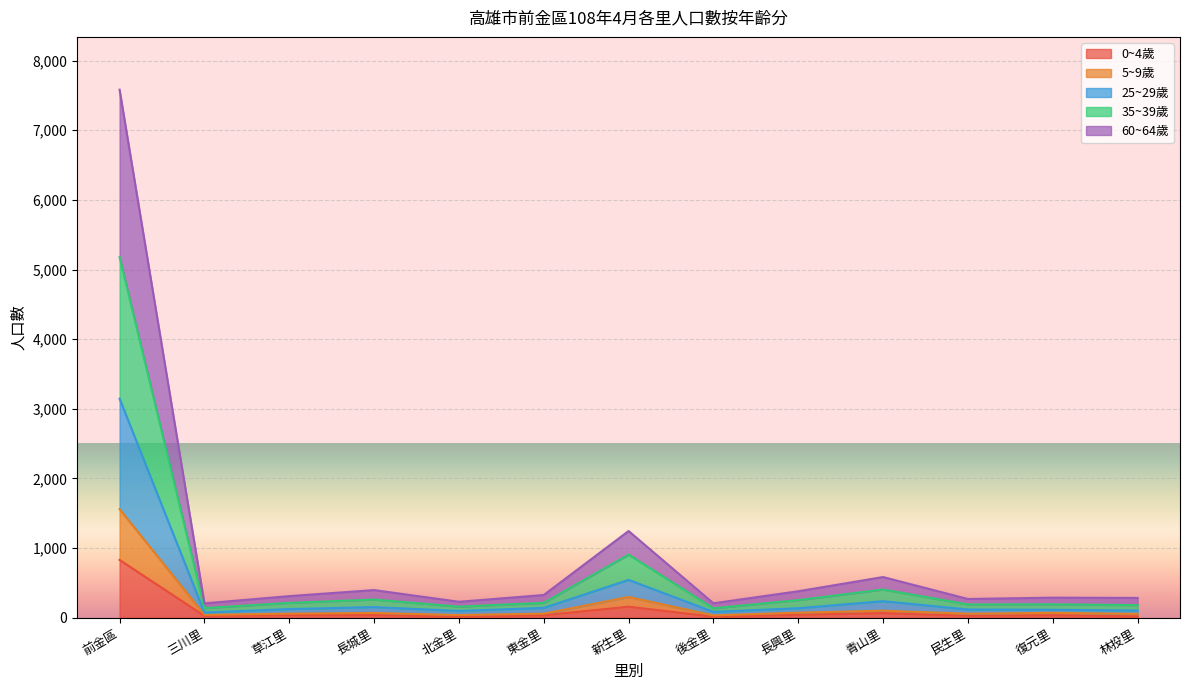

At which category is the sum across all series the highest?

前金區